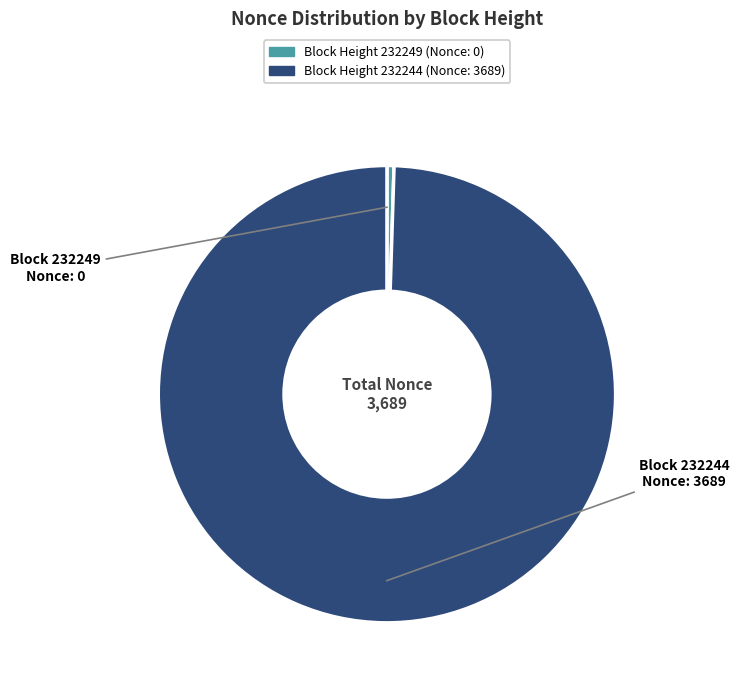

Is there any slice that represents more than half of the pie?

Yes